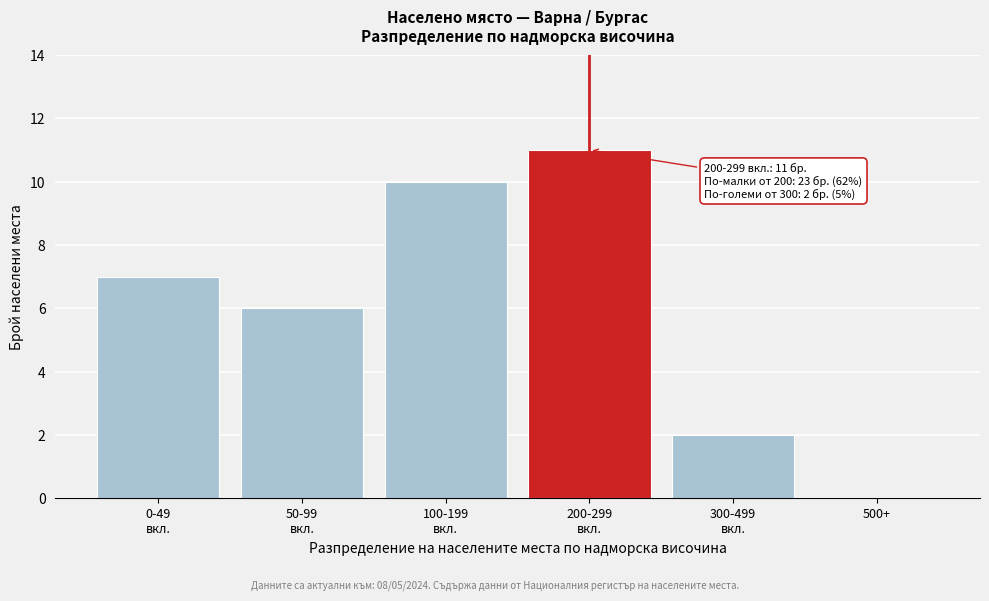

What is the greatest value displayed?

11